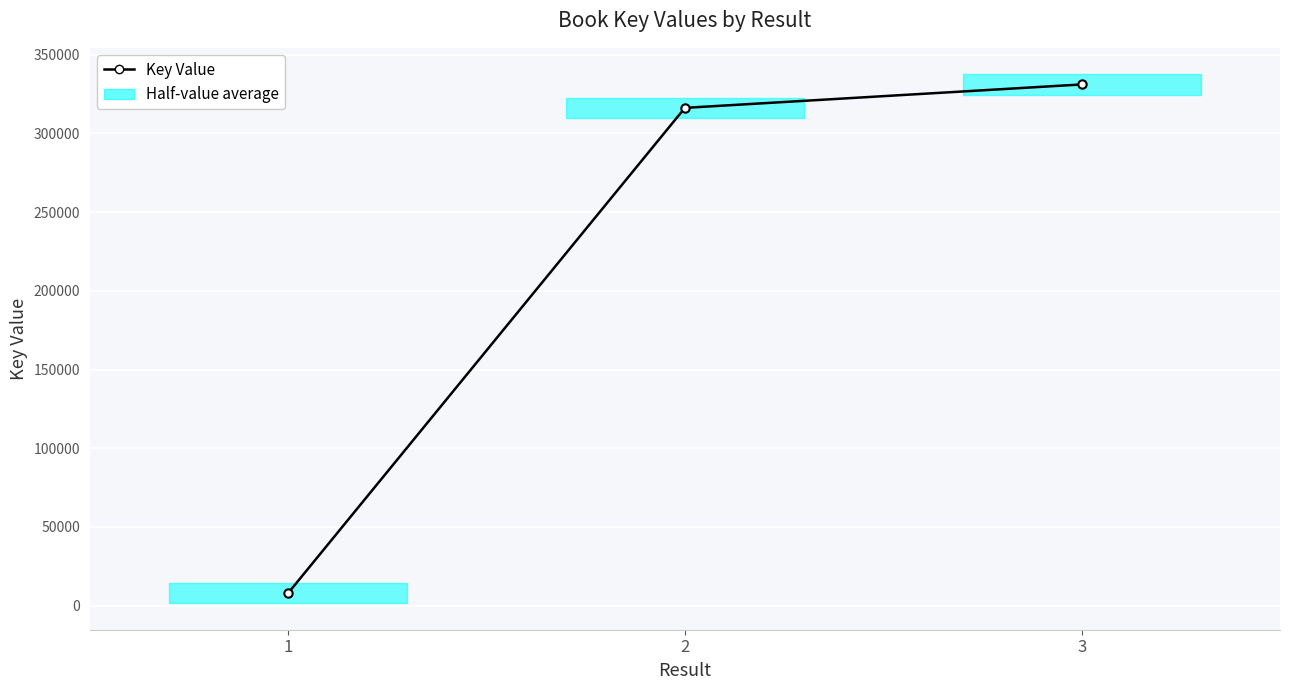

What is the minimum value shown in the chart?

7922